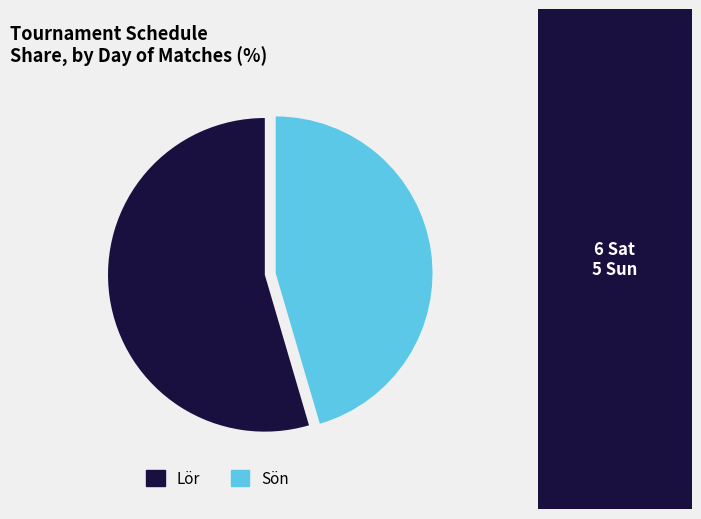

Which slice is the smallest?

Sön